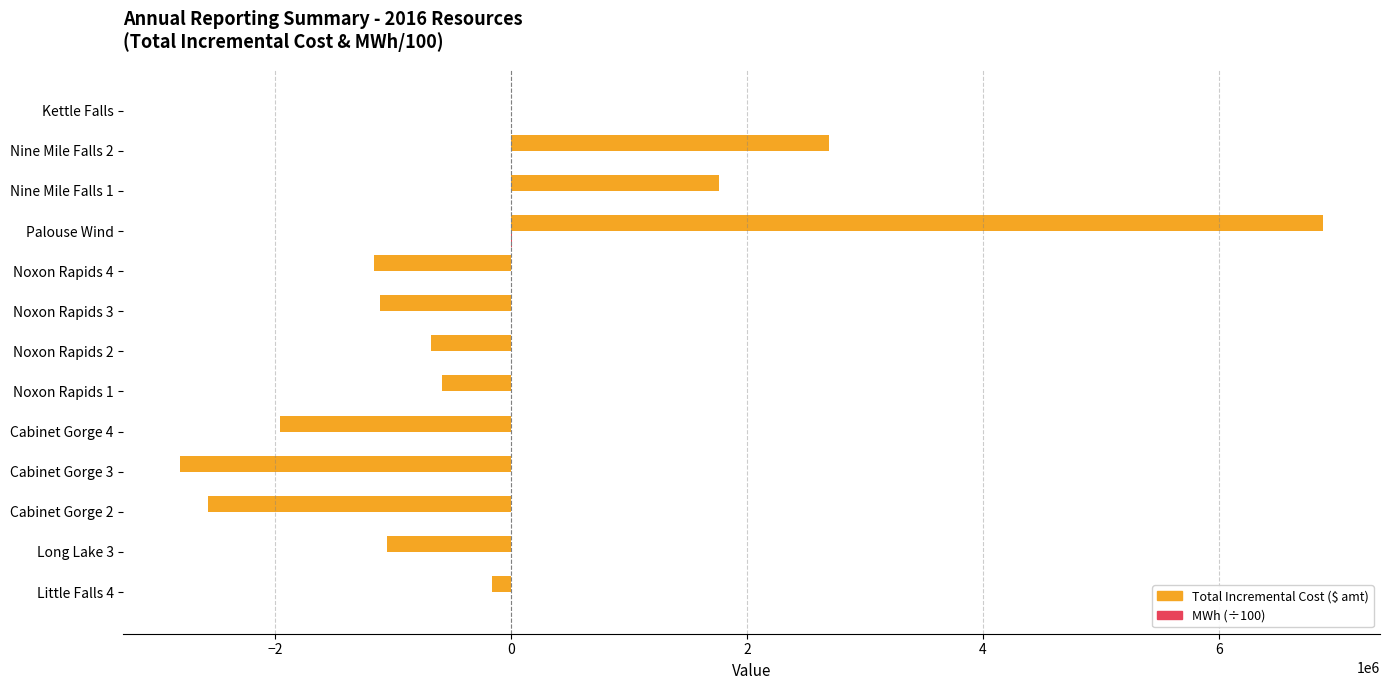

What is the maximum value for Total Incremental Cost ($ amt)?

6881702.6